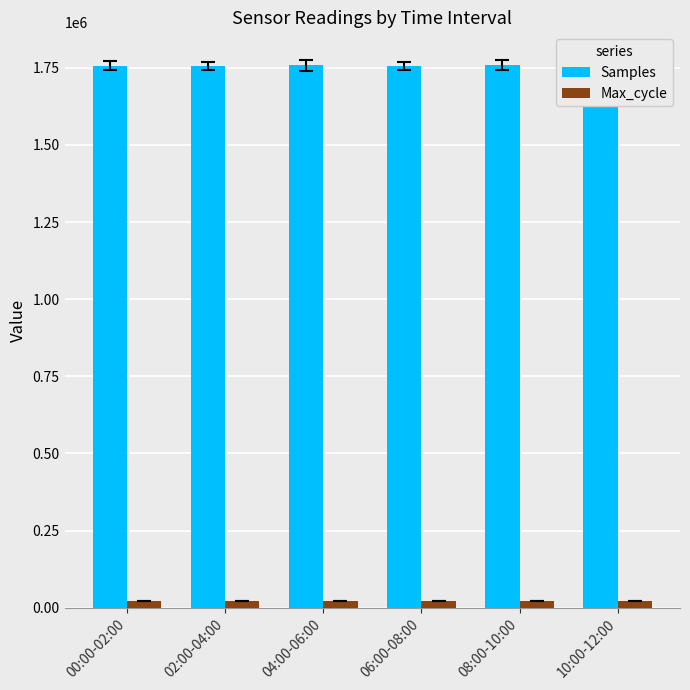

Rank the series by their maximum value, from highest to lowest.

Samples, Max_cycle